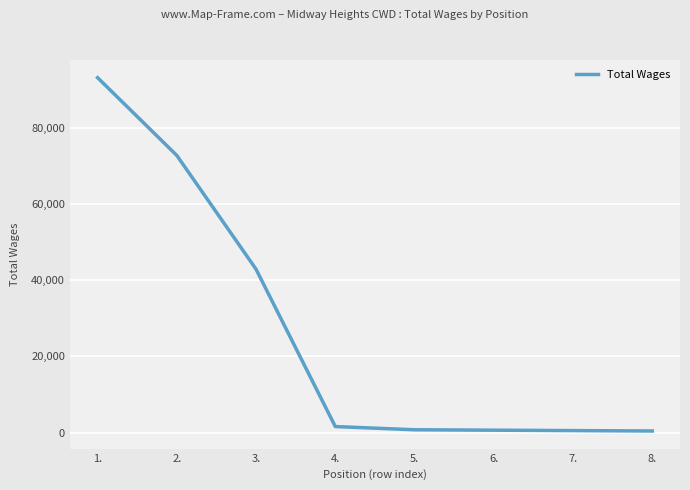

The value at 5. is 742. True or false?

True